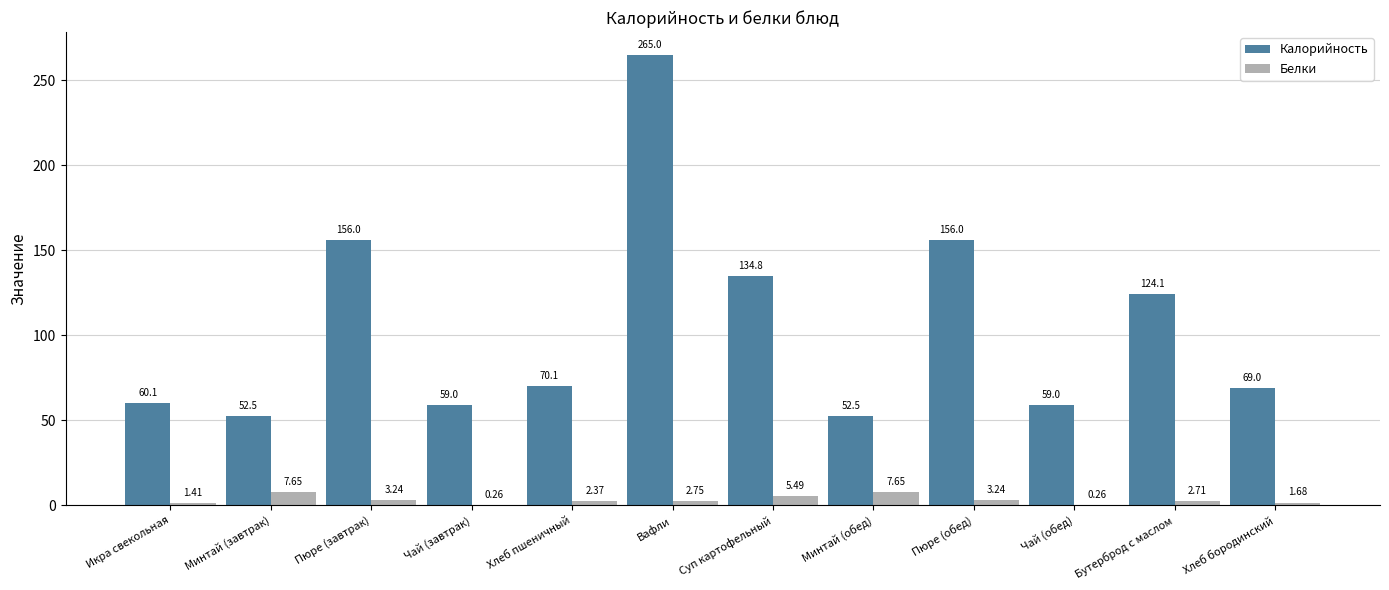

Which series has the largest total across all categories?

Калорийность